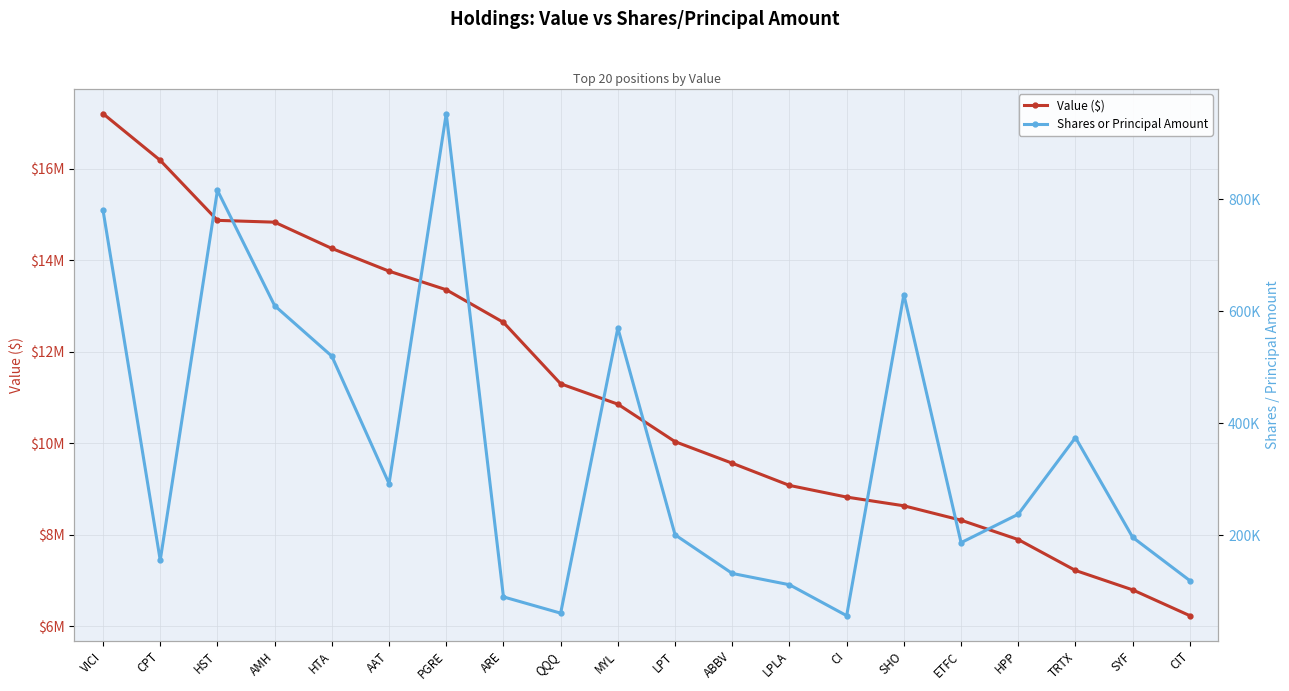

What is the average value of the Value ($) series?

11091400